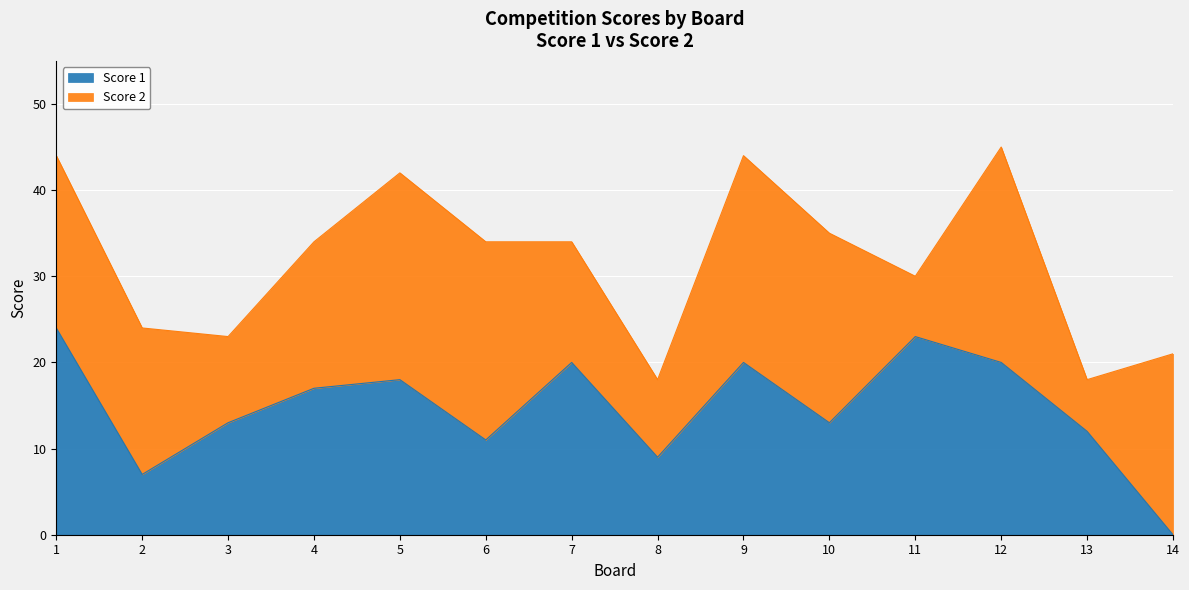

Which label corresponds to the largest value in the chart?

1